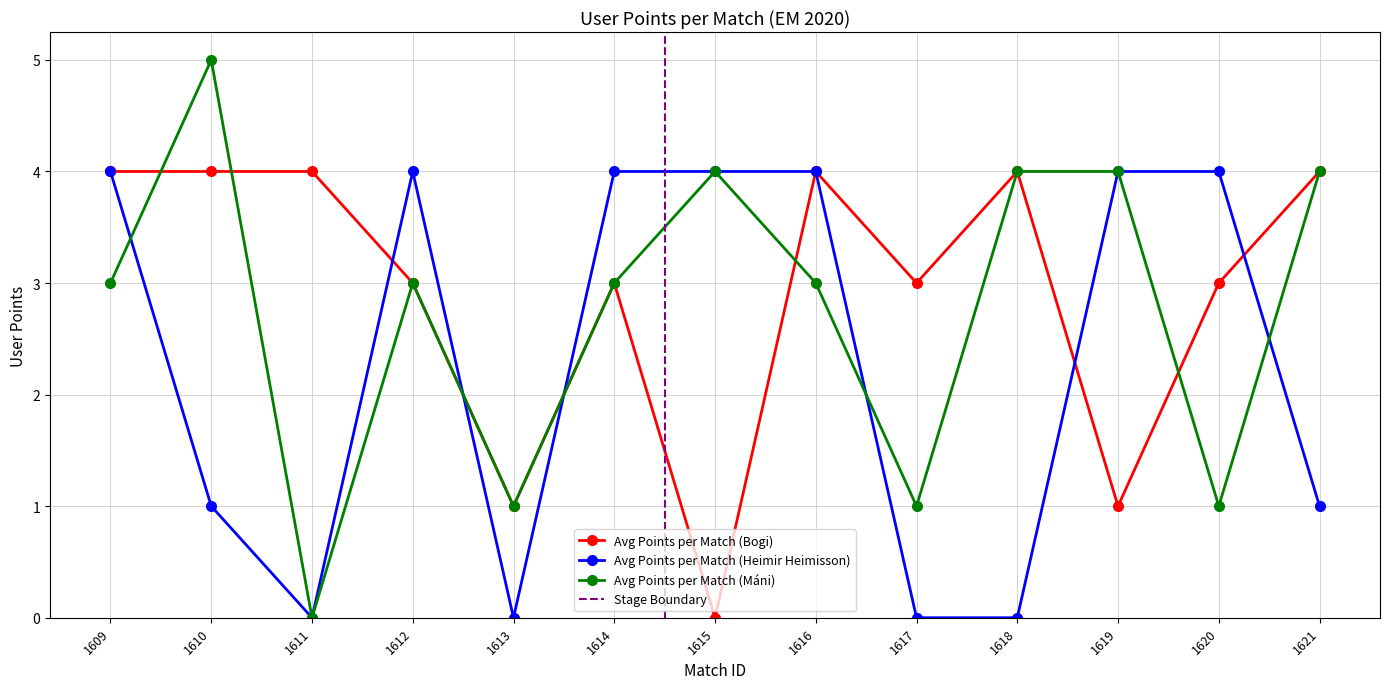

True or false: Avg Points per Match (Heimir Heimisson) has more than 1 interior local peaks.

False